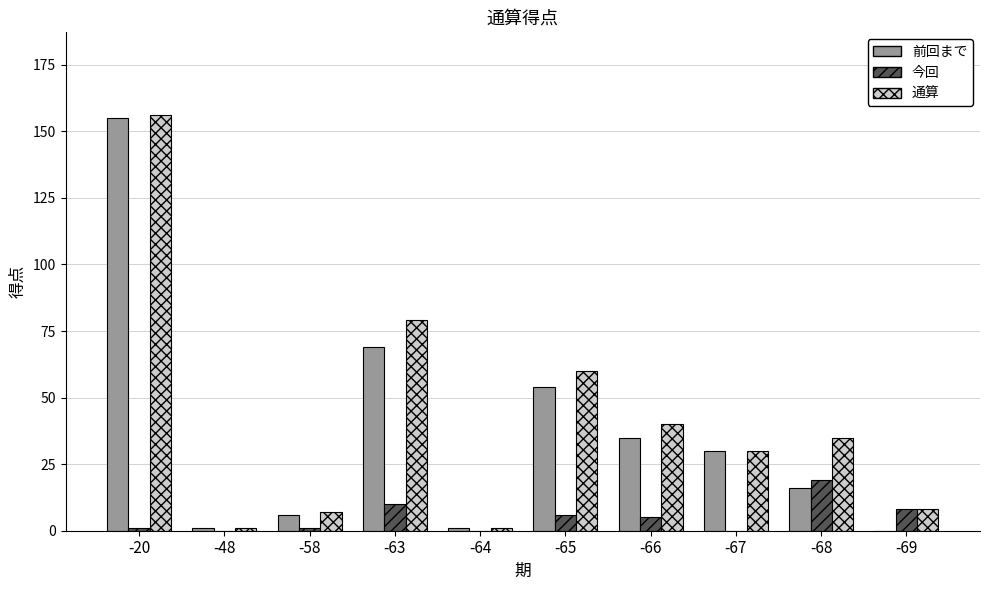

Between -48 and -66, which series saw the biggest shift?

通算